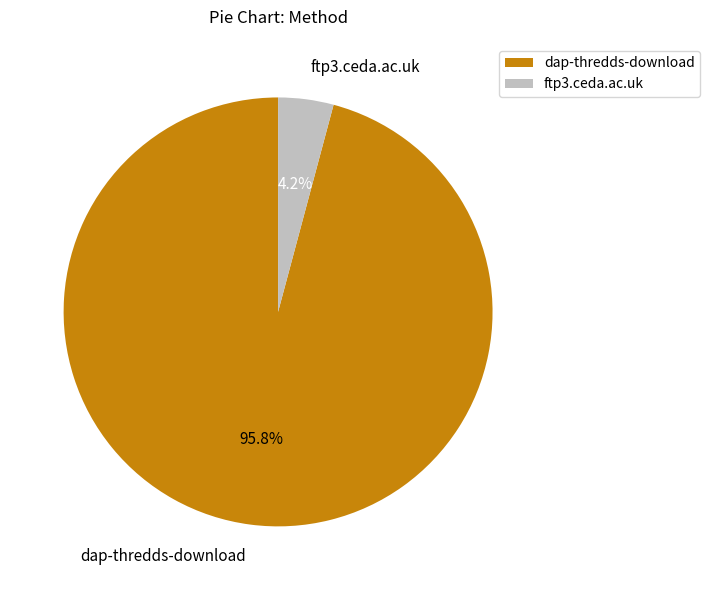

Count the number of slices in the pie.

2